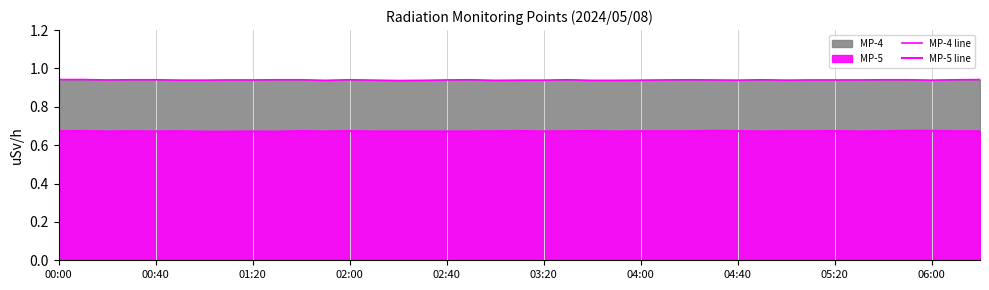

Where is MP-4 line nearest to the value 0?

14